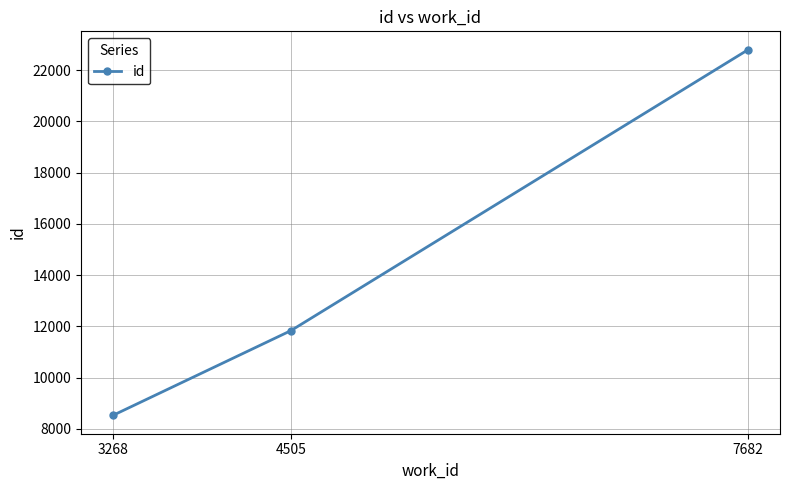

List the labels in order of value, largest first.

7682, 4505, 3268